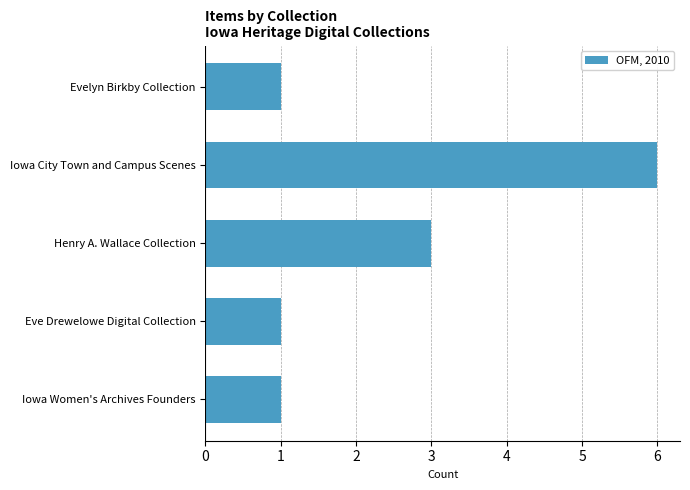

The chart shows a value of 3 at Henry A. Wallace Collection. True or false?

True